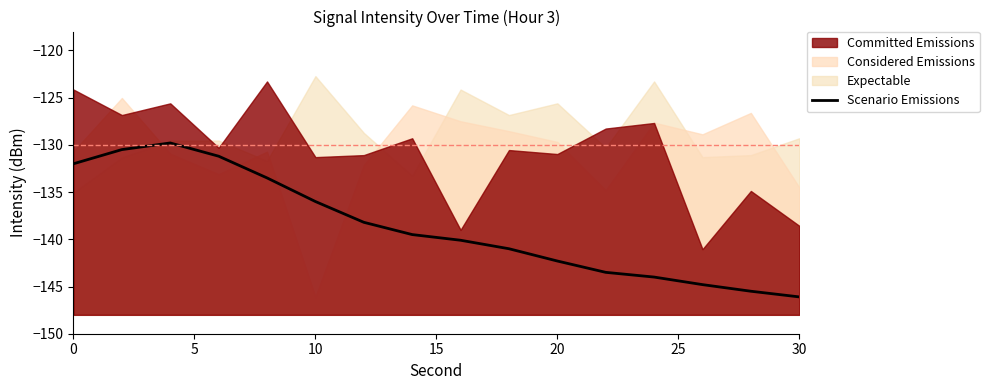

True or false: Scenario Emissions has a value of -85.7 at 30.

False